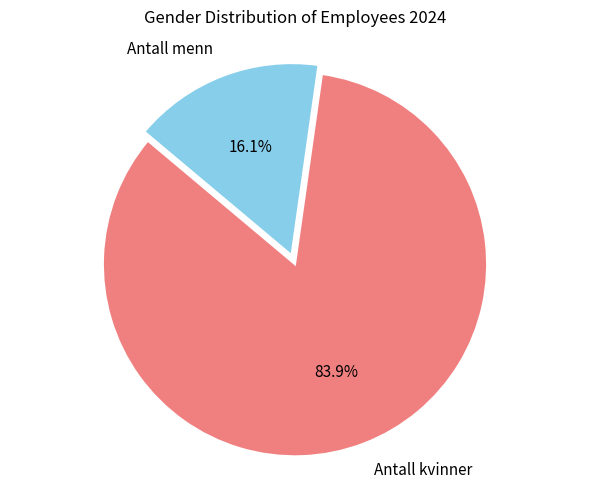

To the nearest percent, what is the average slice percentage?

50%